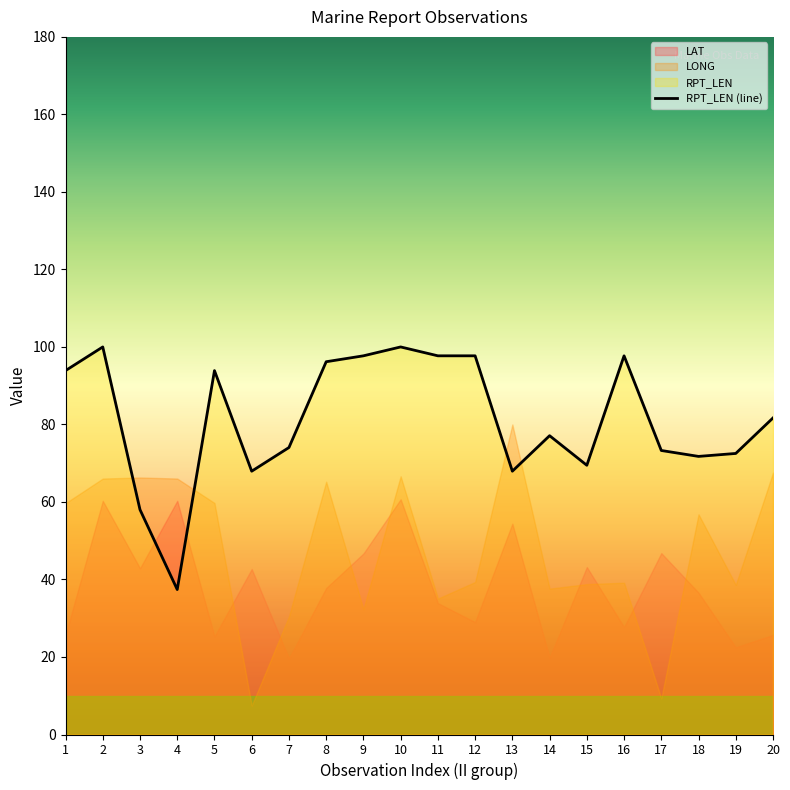

What is the sum of all values?

1626.0